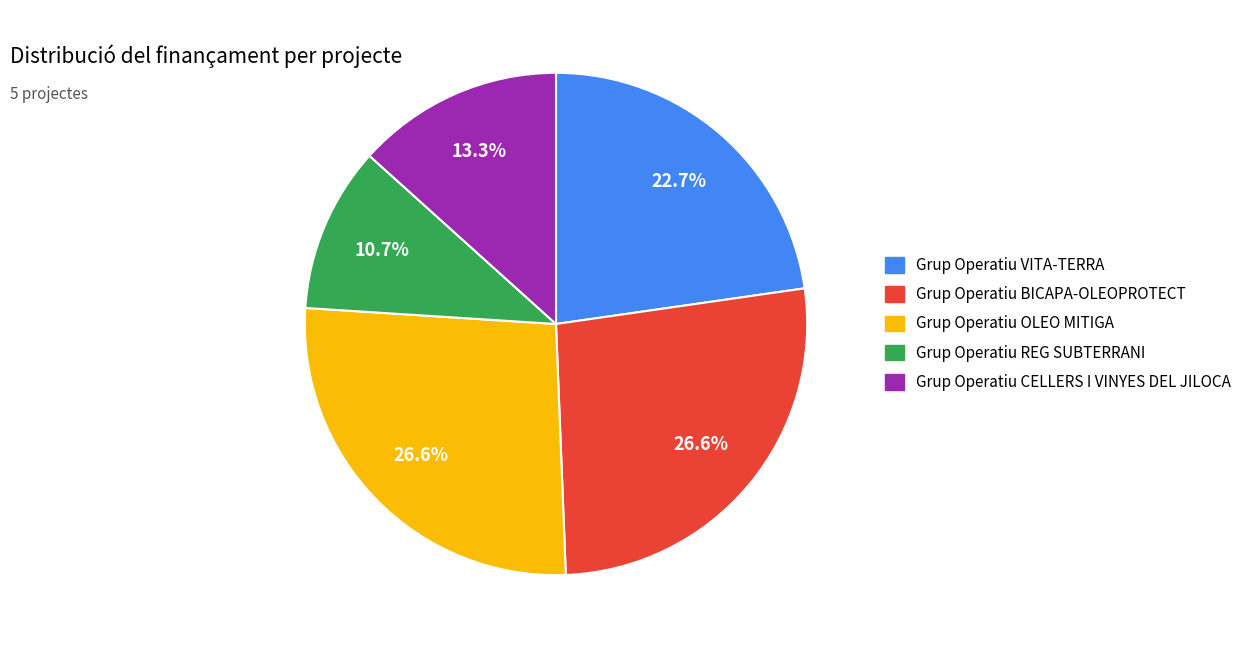

Does any single category account for the majority?

No